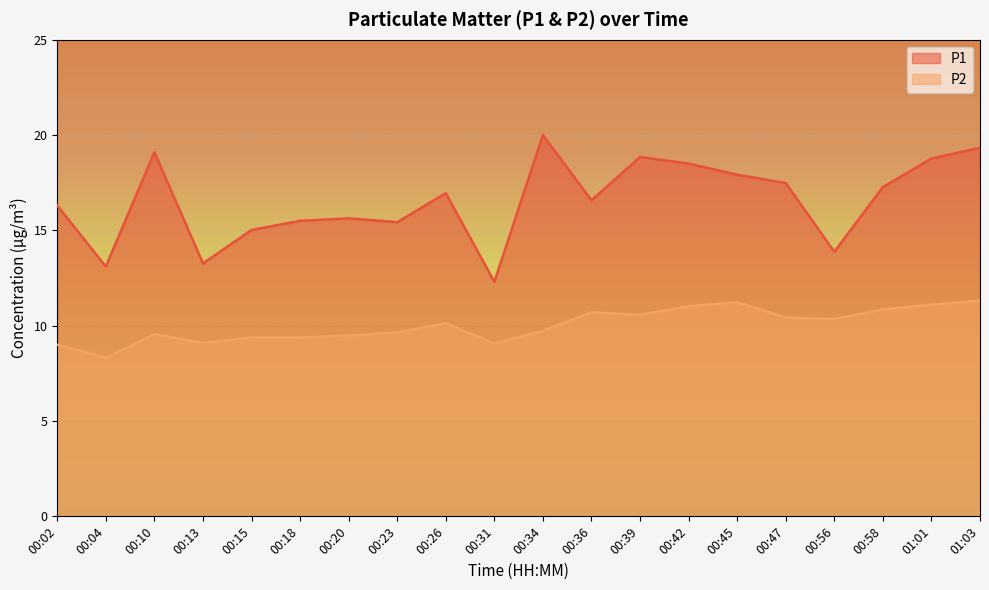

How many data points in P2 are less than 10?

10